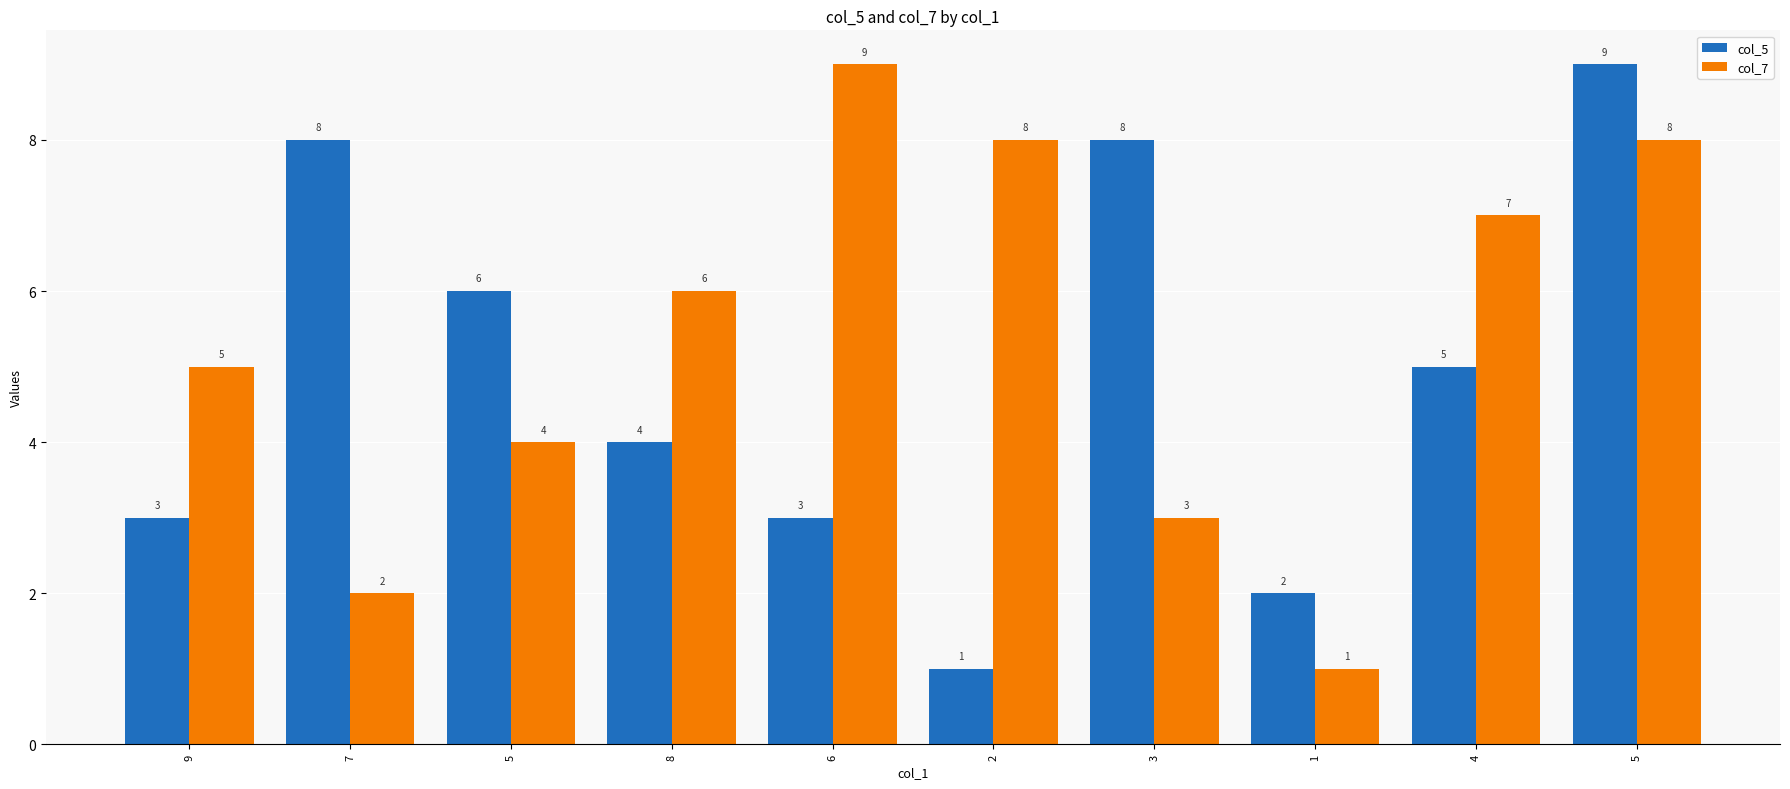

What are all the series names shown in the legend?

col_5, col_7